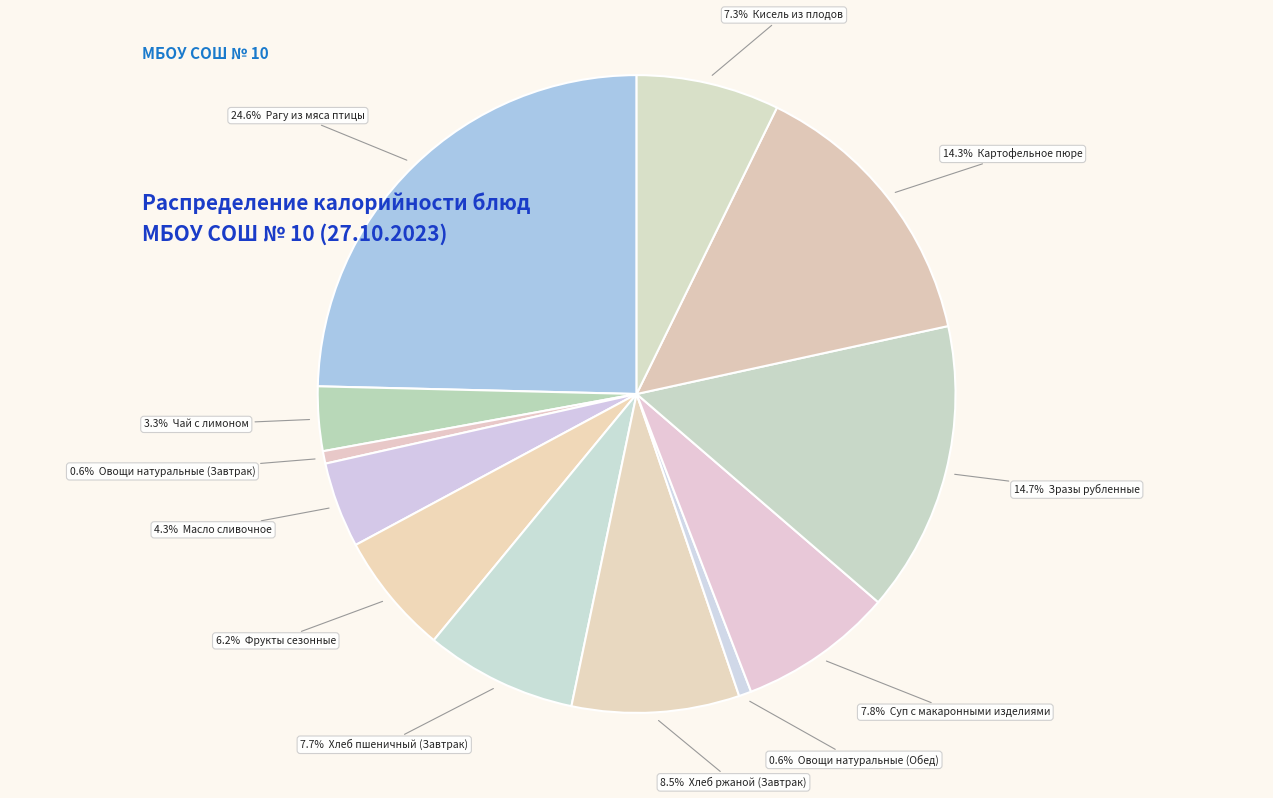

How many segments does this pie chart have?

12